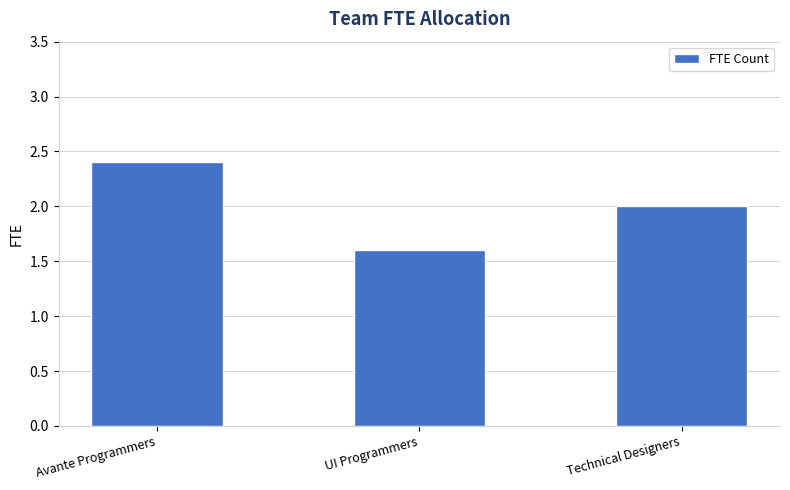

What is the sum of all values?

6.0